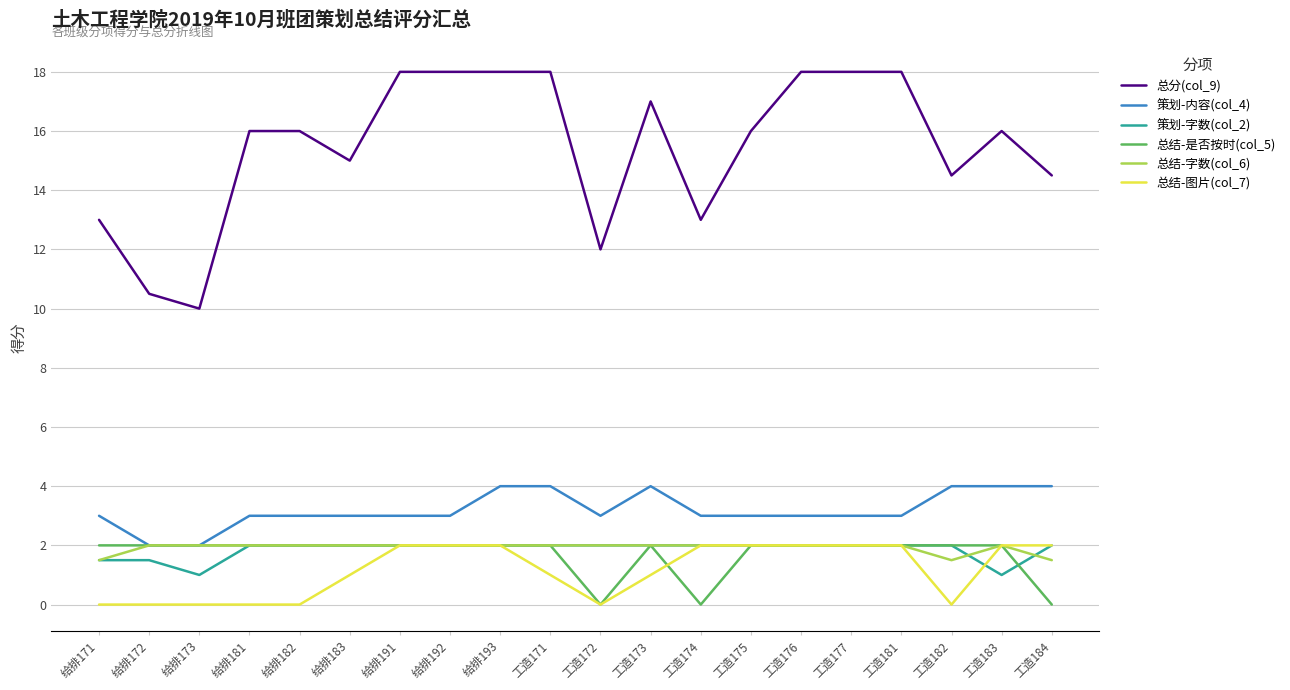

What is the total value across all series at 工造177?

29.0